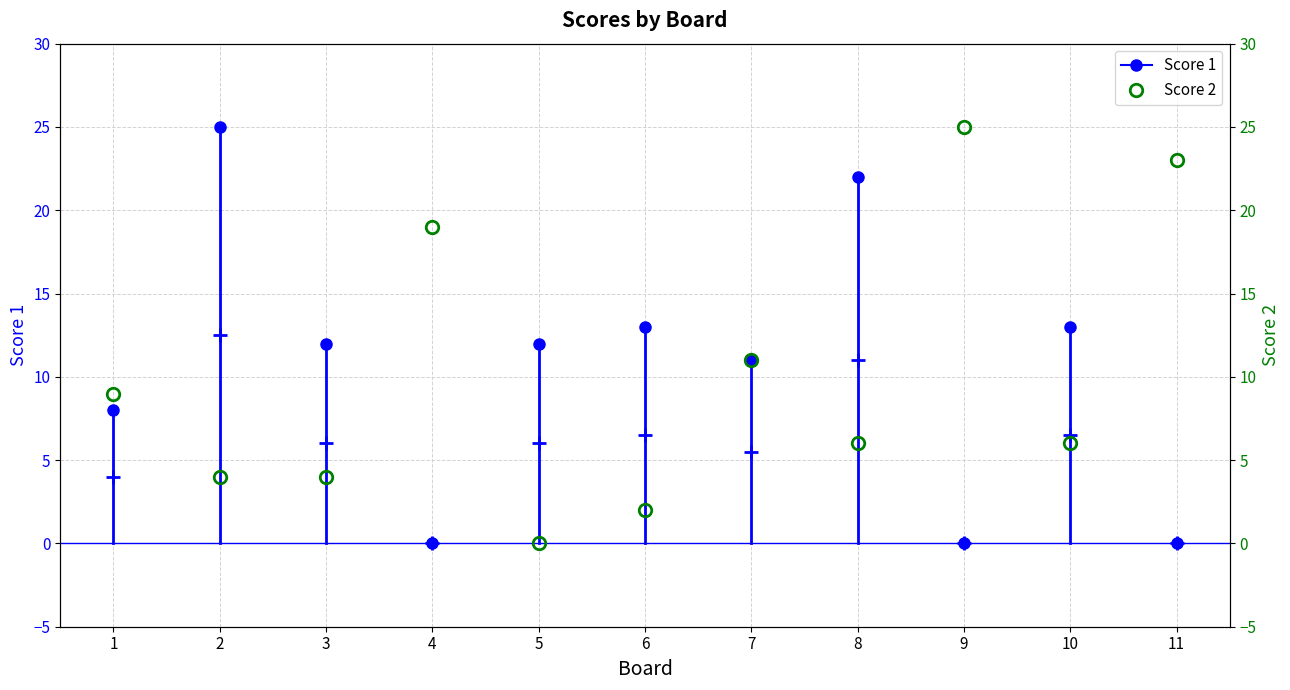

How many values are below 6?

4